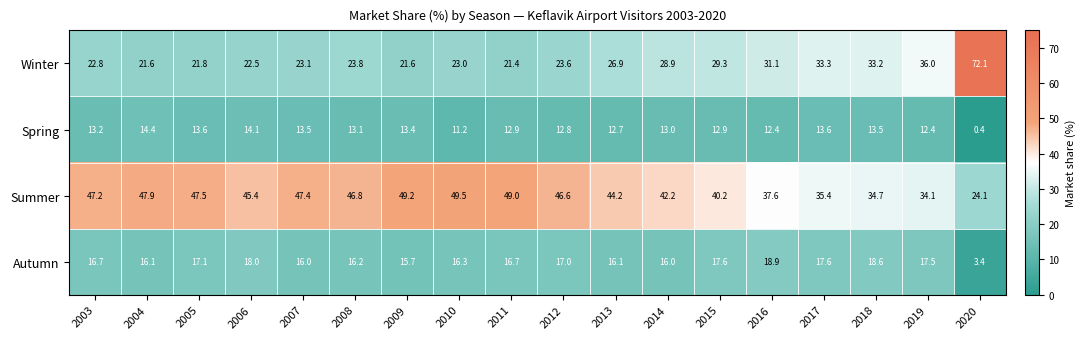

The Summer series shows 34.7 at 2018. True or false?

True